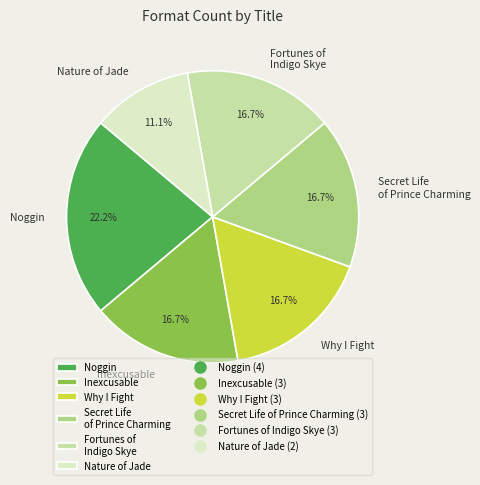

Count the number of slices in the pie.

6